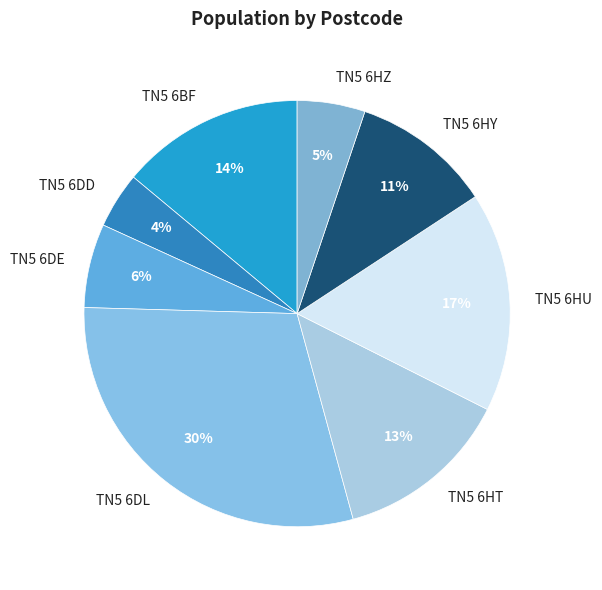

Rank the categories by value from highest to lowest.

TN5 6DL, TN5 6HU, TN5 6BF, TN5 6HT, TN5 6HY, TN5 6DE, TN5 6HZ, TN5 6DD